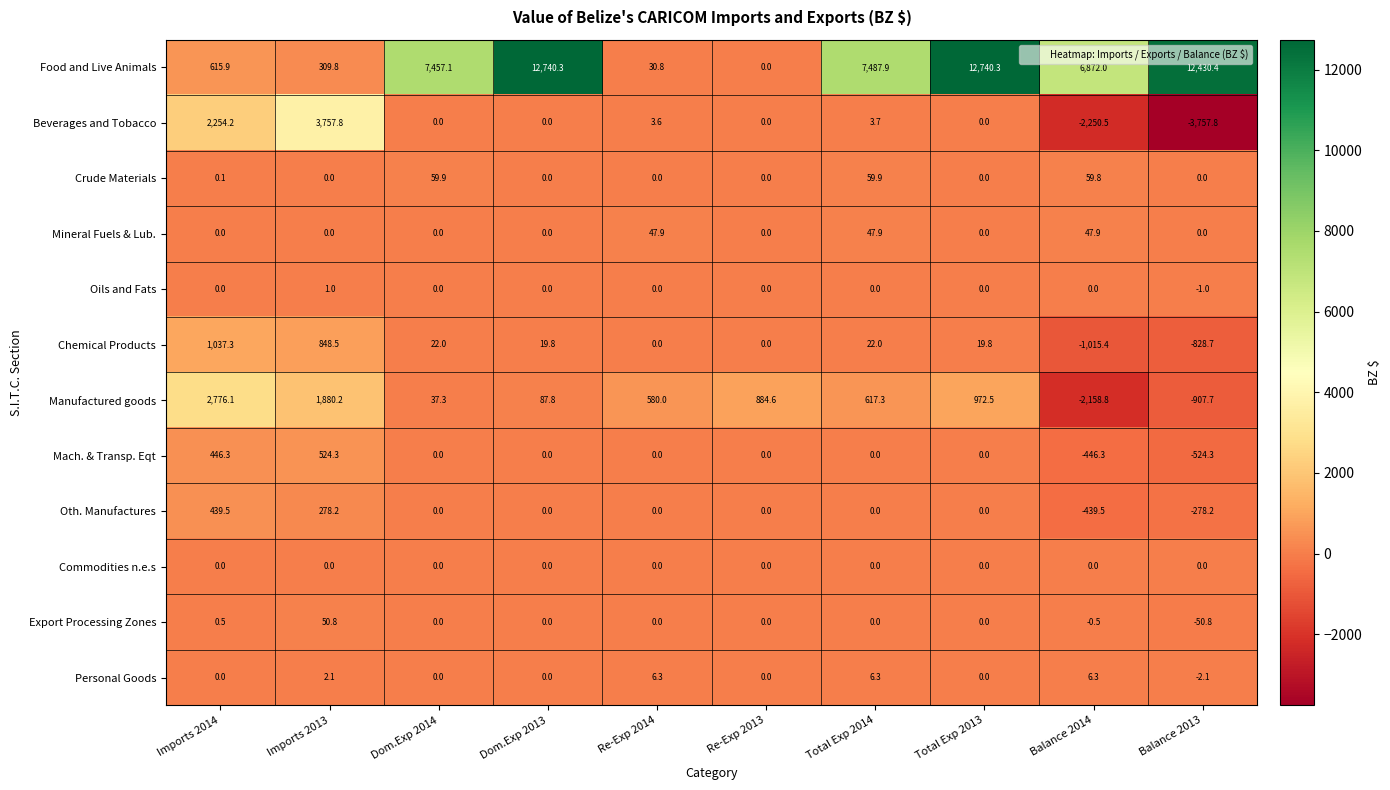

At which label does Manufactured goods first exceed 617?

Imports 2014